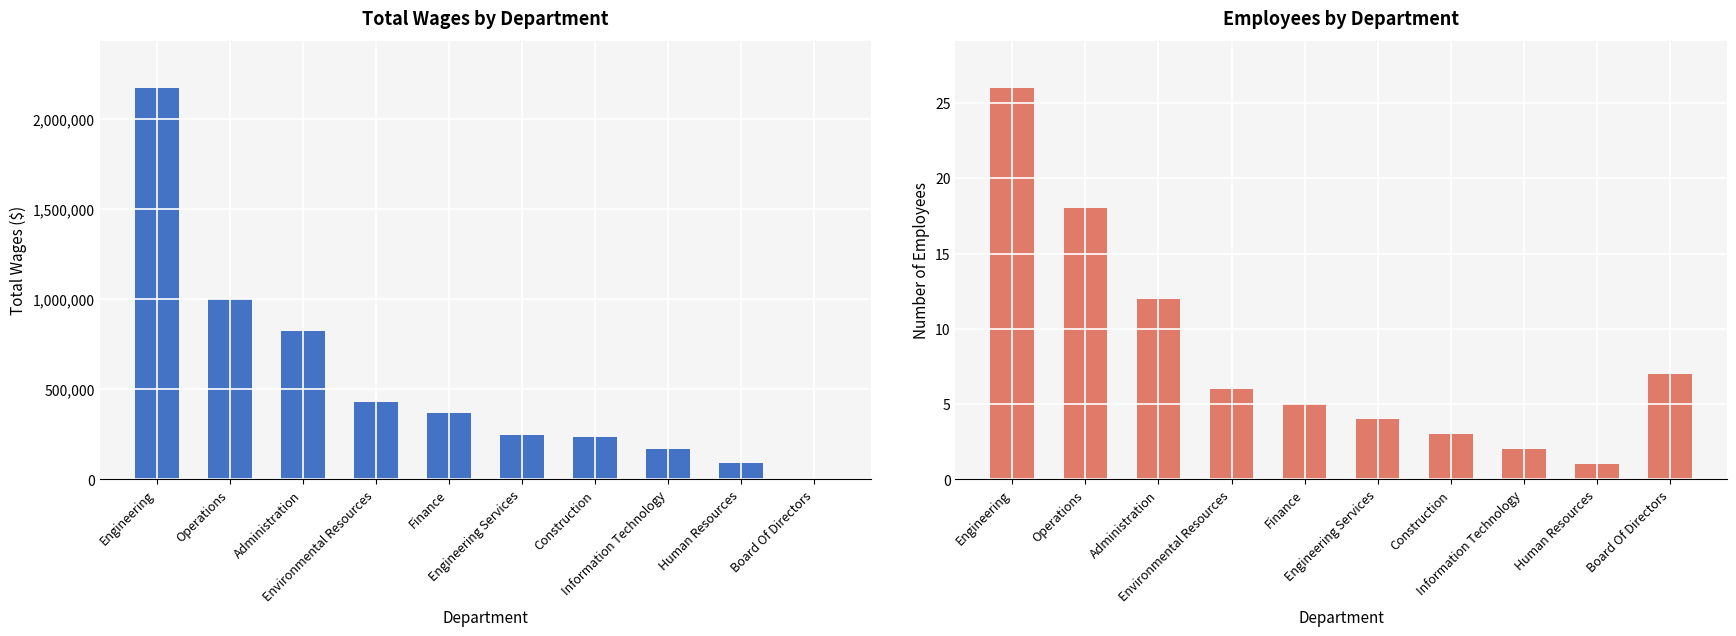

Reading right to left, list all the values displayed in this chart.

Total Wages: 0	90261	166795	236872	246652	369879	431612	822651	998859	2170256
Employees: 7	1	2	3	4	5	6	12	18	26